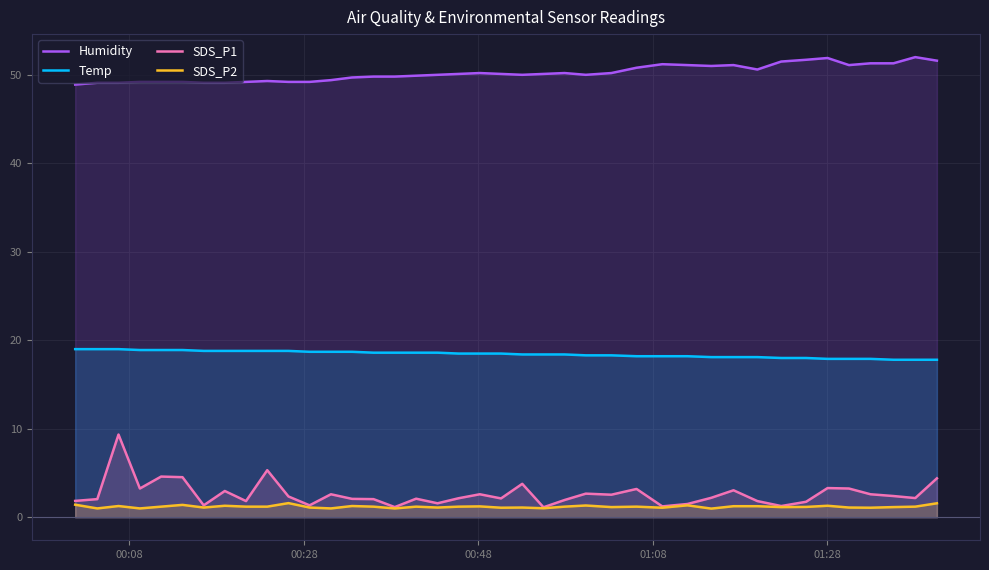

Which series has the widest spread of values?

SDS_P1